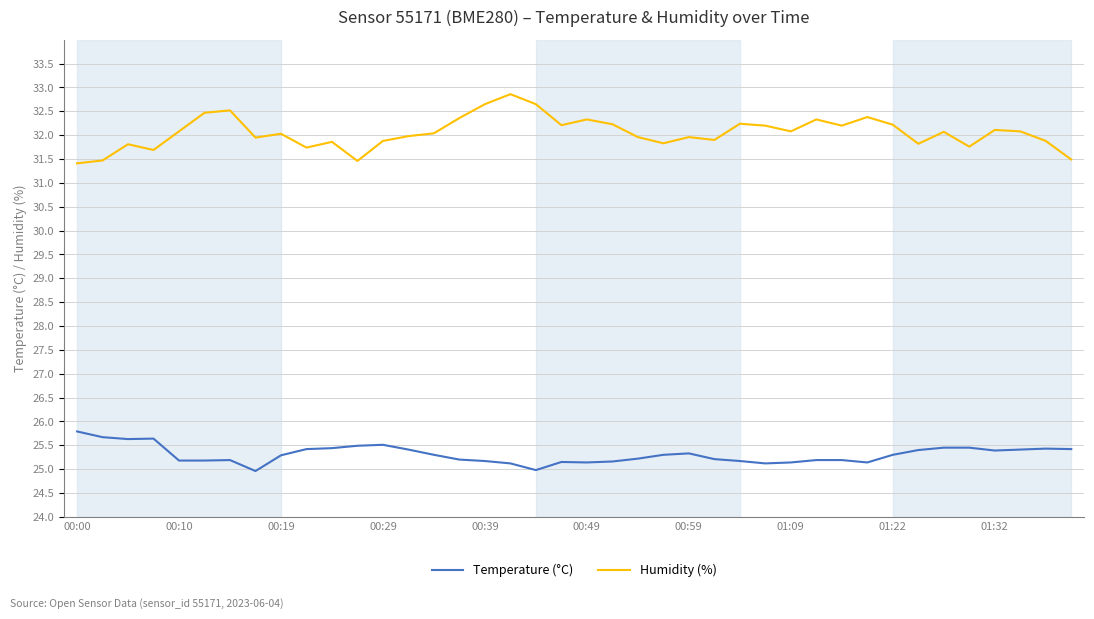

List the series in order of their overall mean, lowest first.

Temperature (°C), Humidity (%)